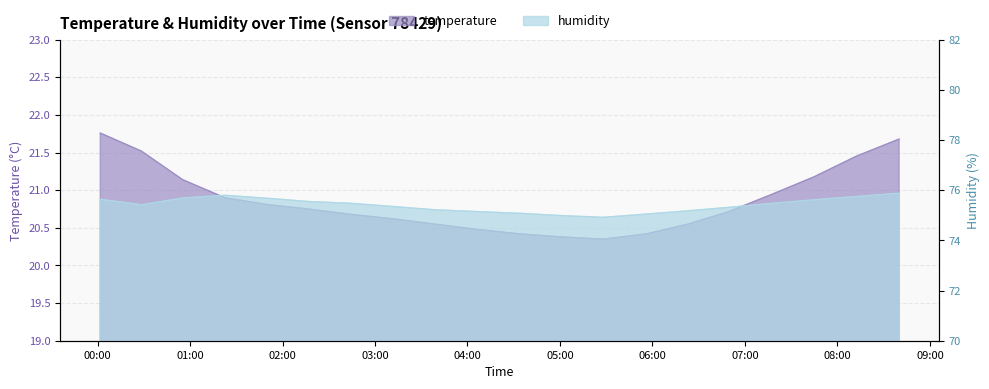

What is the approximate value of humidity at 05:56?

75.0